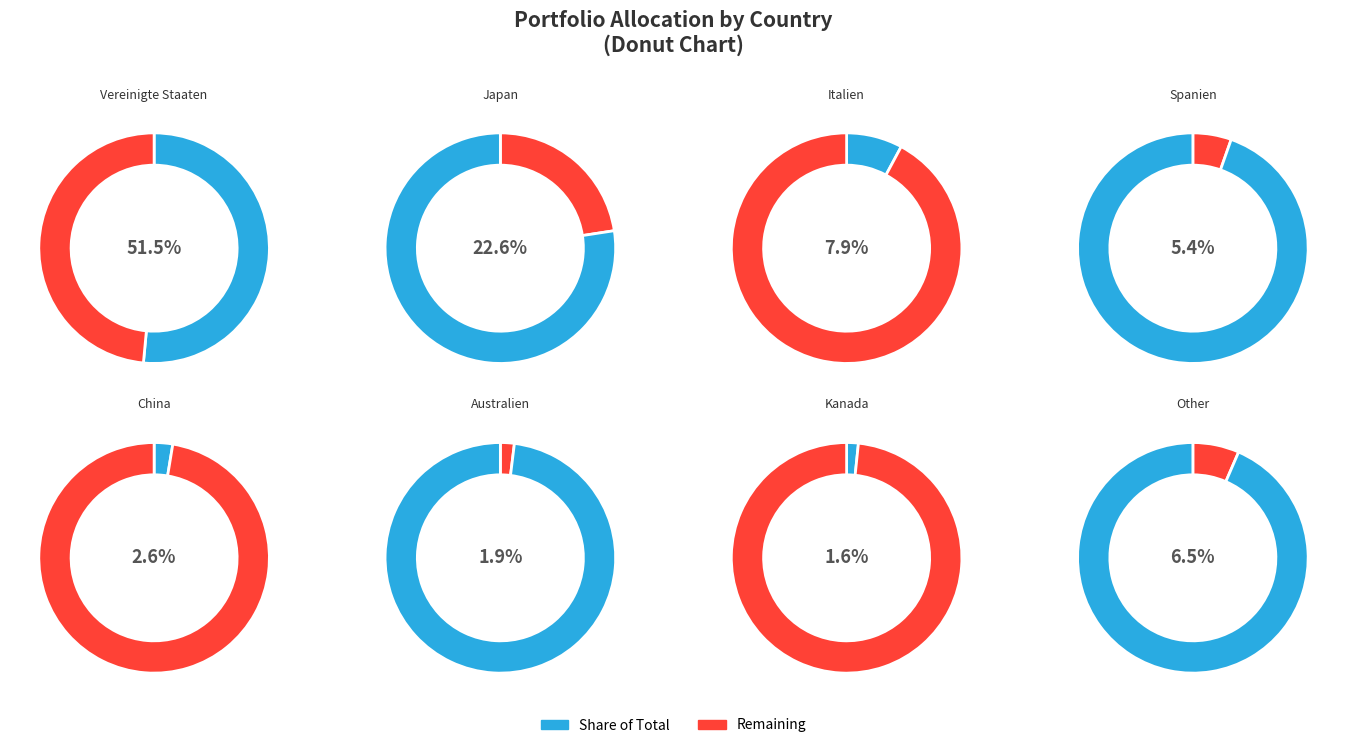

How many segments does this pie chart have?

8